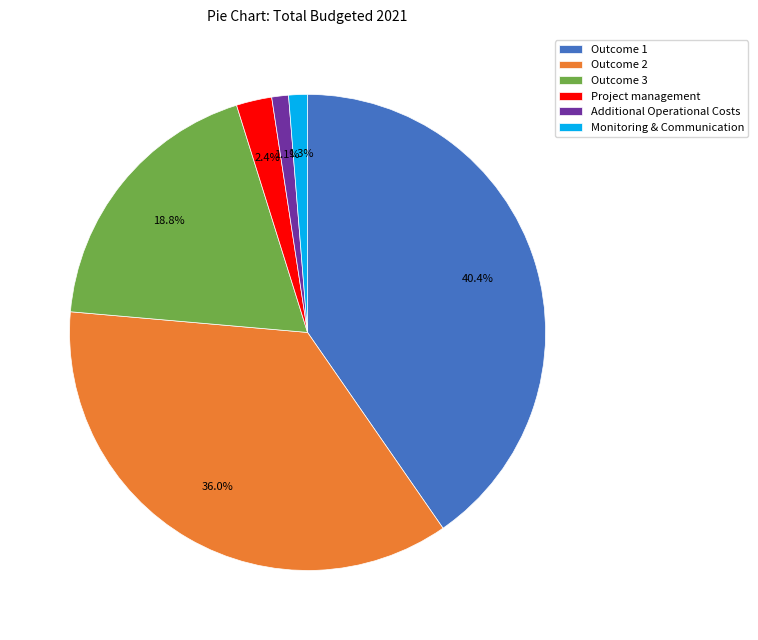

To the nearest percent, what is the combined percentage of Project management and Outcome 3?

21%